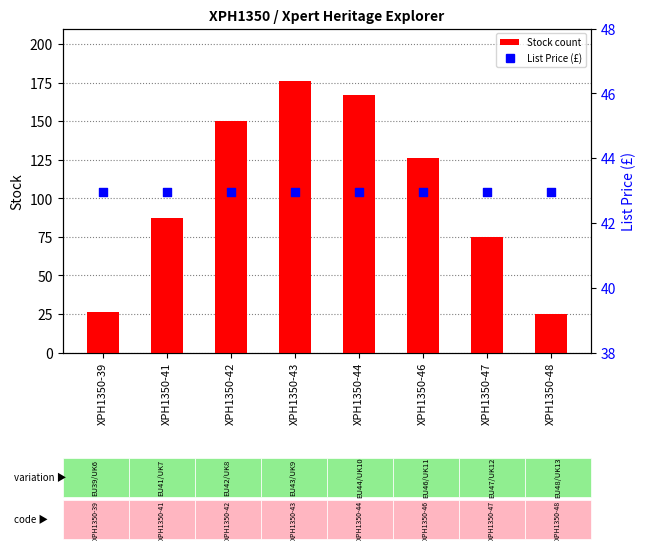

What are all the series names shown in the legend?

Stock count, List Price (£)